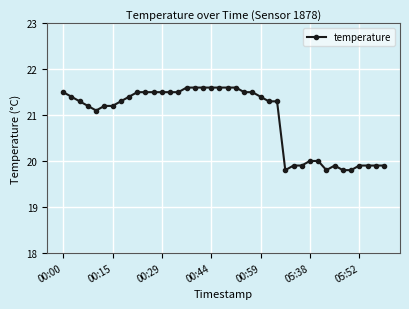

What is the value of the 6th point from the left?

21.2